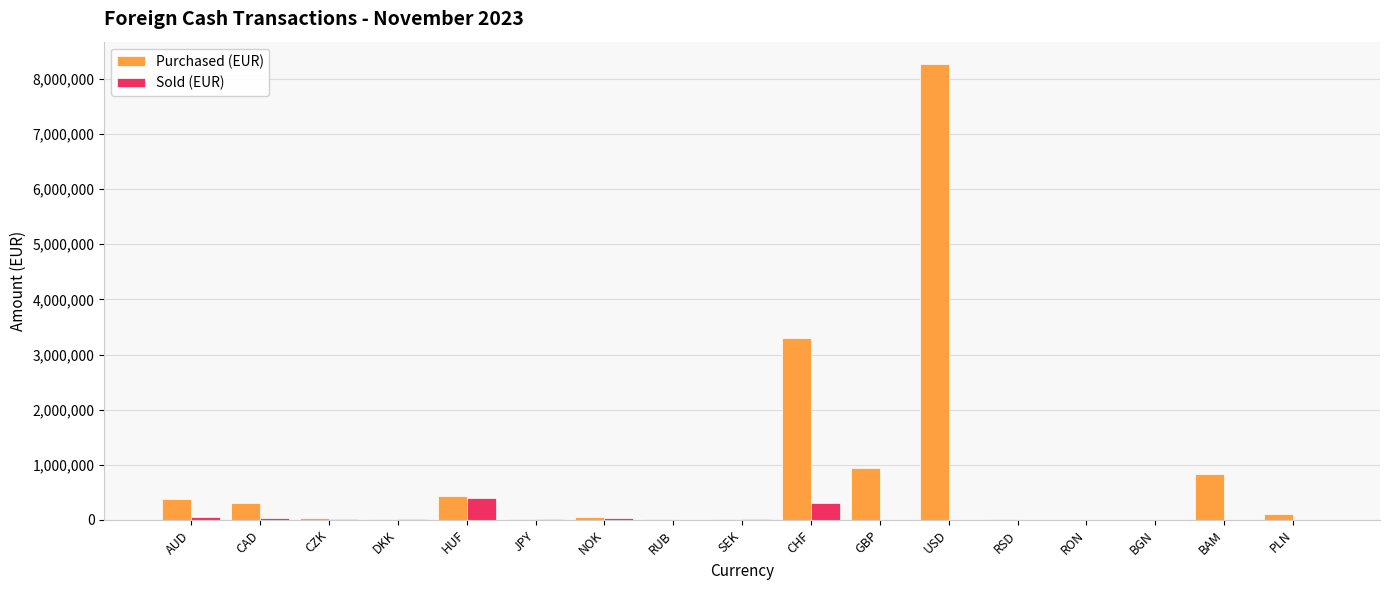

Which series has the widest spread of values?

Purchased (EUR)